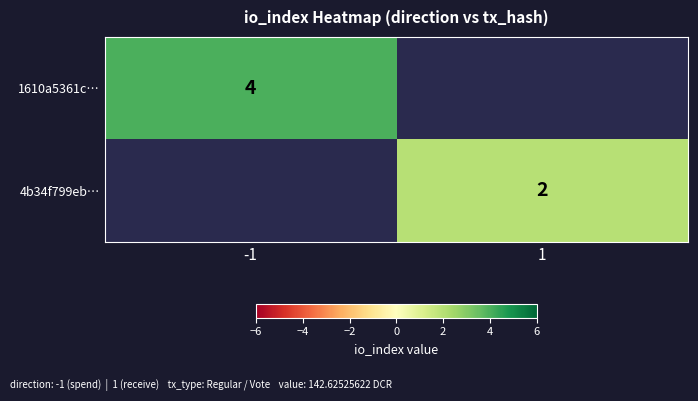

True or false: 1610a5361c… has a value of 4 at -1.

True